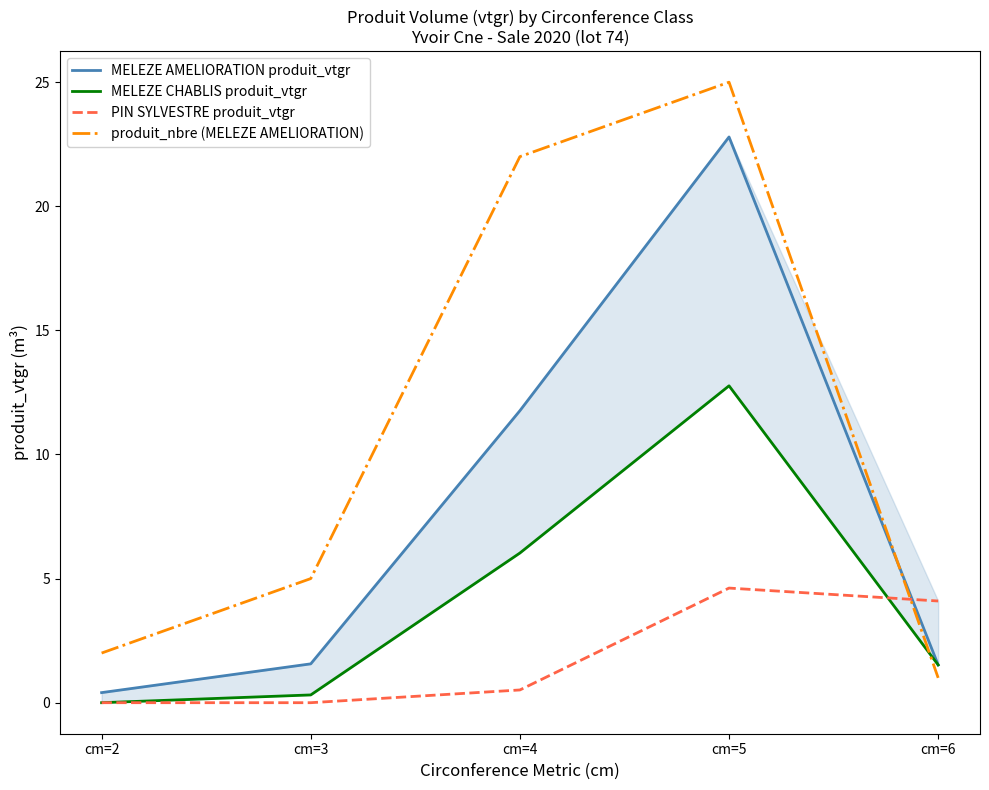

What is the difference between the PIN SYLVESTRE produit_vtgr values at cm=4 and cm=6?

3.6